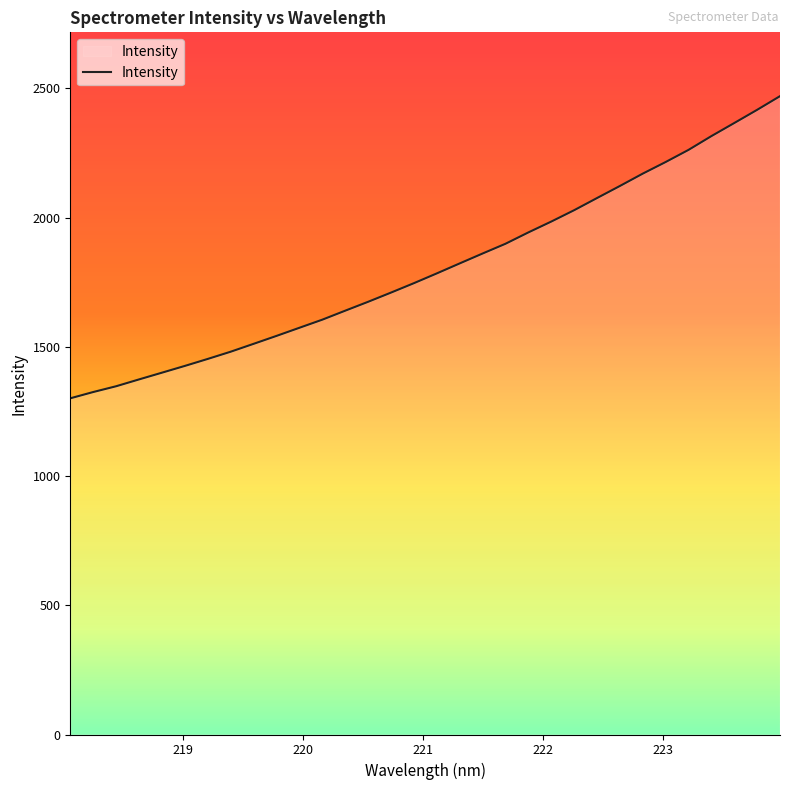

What is the sum of all values?

57844.8